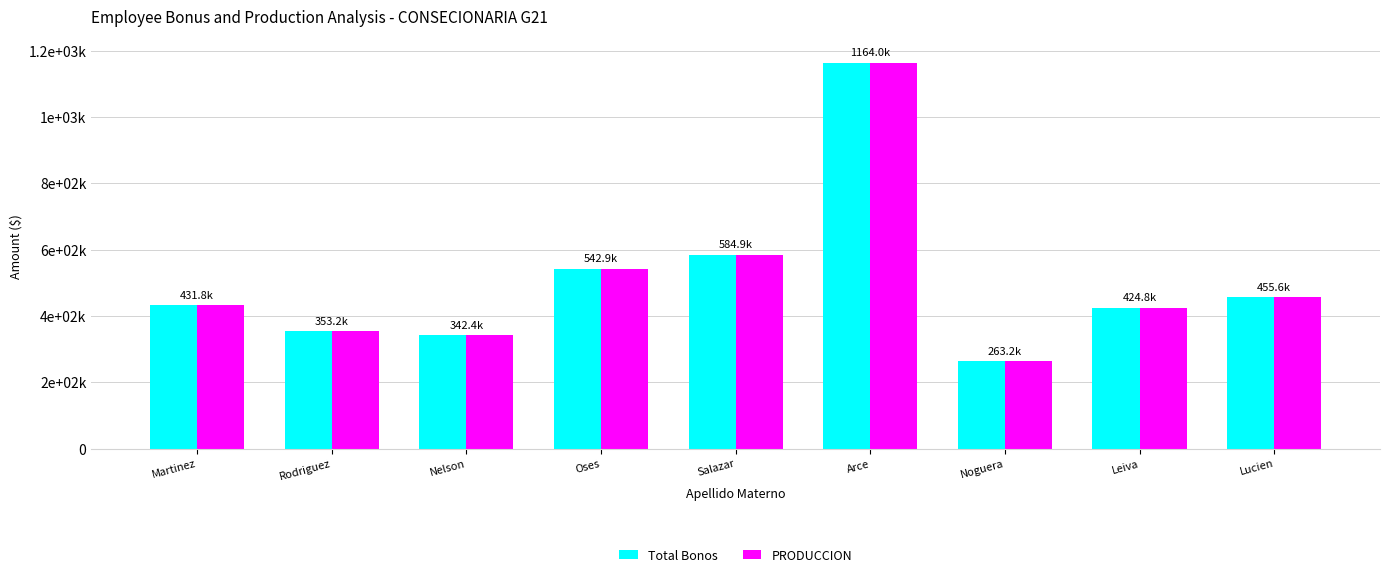

Reading left to right, extract all data points from this chart.

Total Bonos: Martinez=431784	Rodriguez=353211	Nelson=342357	Oses=542919	Salazar=584919	Arce=1163952	Noguera=263202	Leiva=424784	Lucien=455628
PRODUCCION: Martinez=431784	Rodriguez=353211	Nelson=342357	Oses=542919	Salazar=584919	Arce=1163952	Noguera=263202	Leiva=424784	Lucien=455628